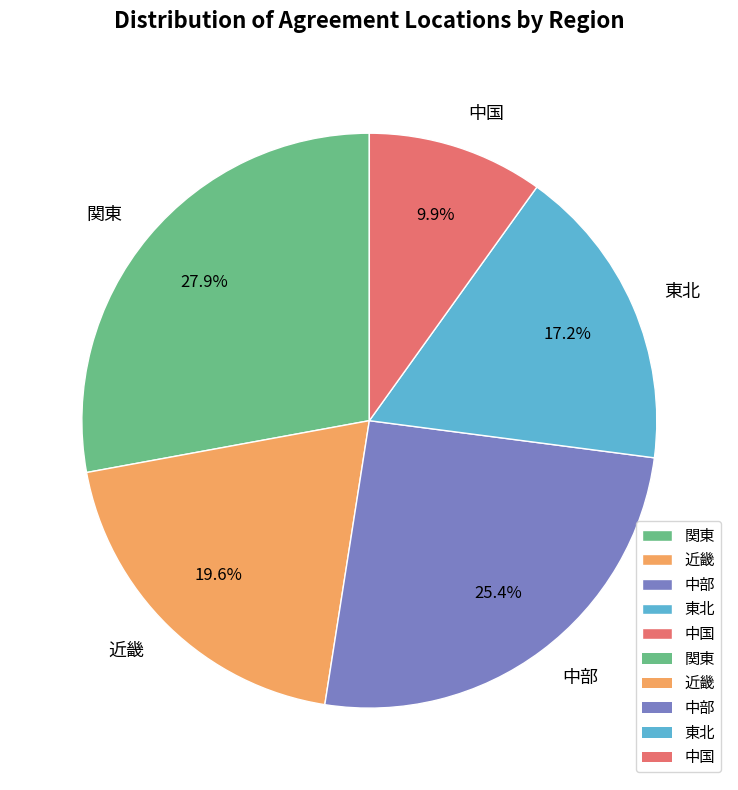

Does 関東 represent more than half of the total?

No